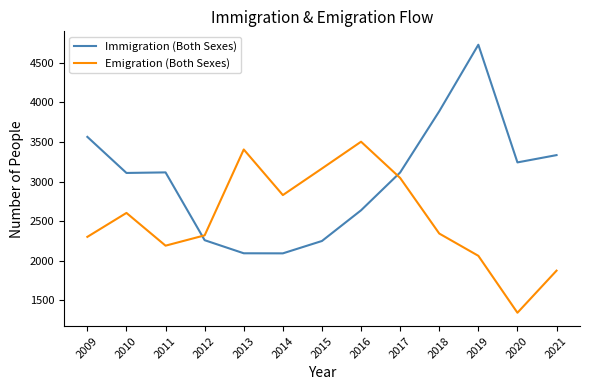

Is the value of Immigration (Both Sexes) at 2016 greater than the value of Emigration (Both Sexes) at 2010?

Yes